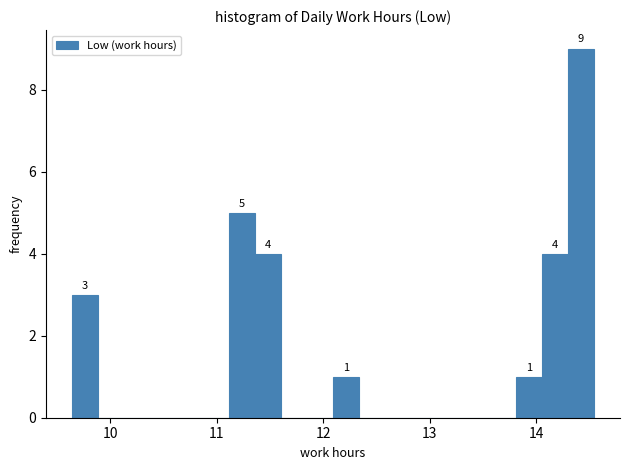

Read against the x-axis, roughly where is the centre of the tallest bar?

14.4